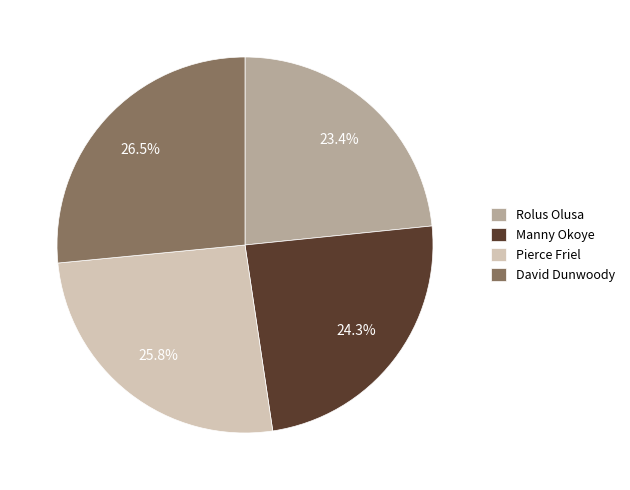

Between Manny Okoye and Pierce Friel, which is larger?

Pierce Friel